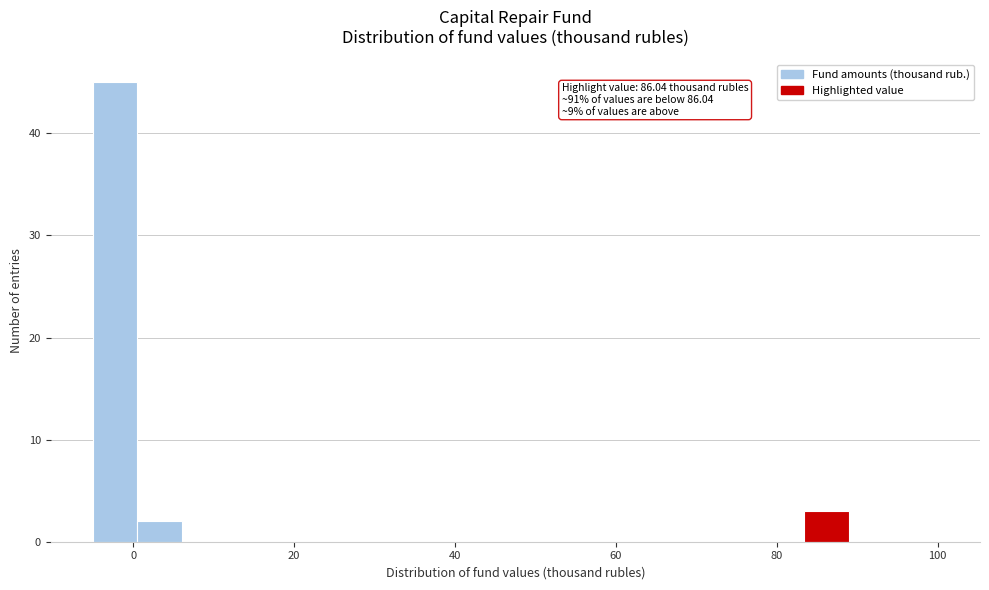

Read against the x-axis, roughly where is the centre of the tallest bar?

-2